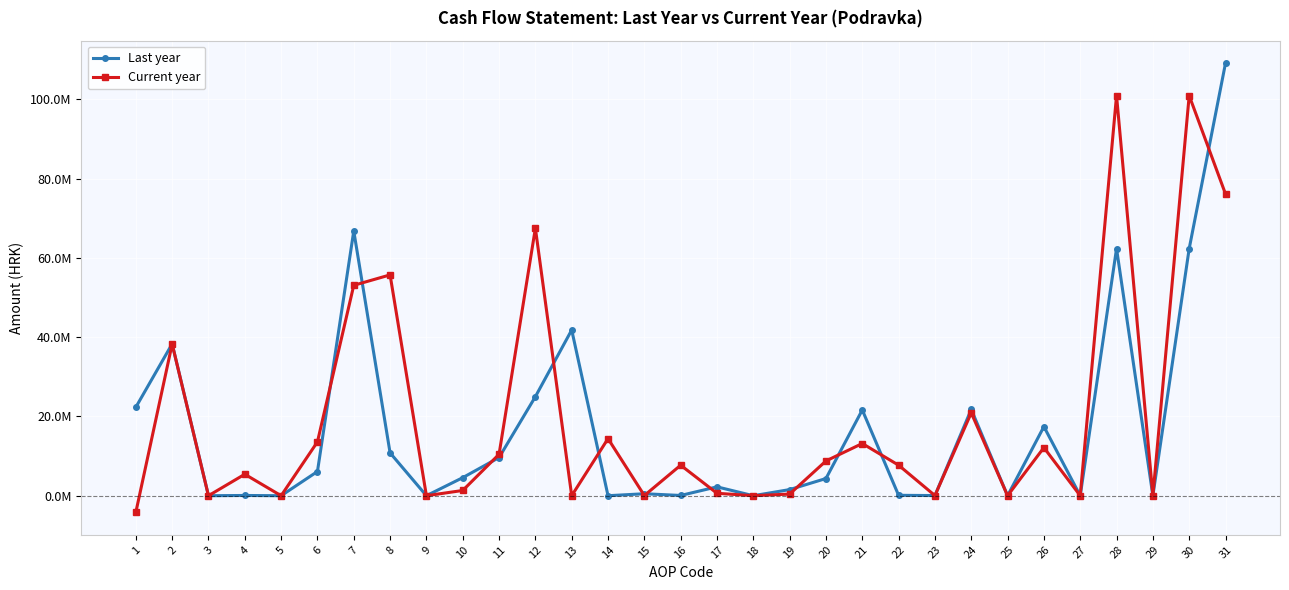

What are all the series names shown in the legend?

Last year, Current year